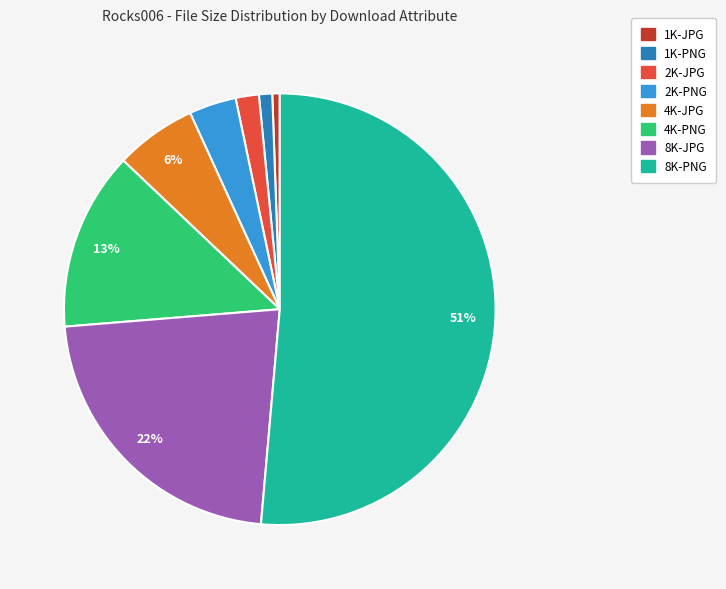

Does 8K-PNG account for over 50% of the chart?

Yes